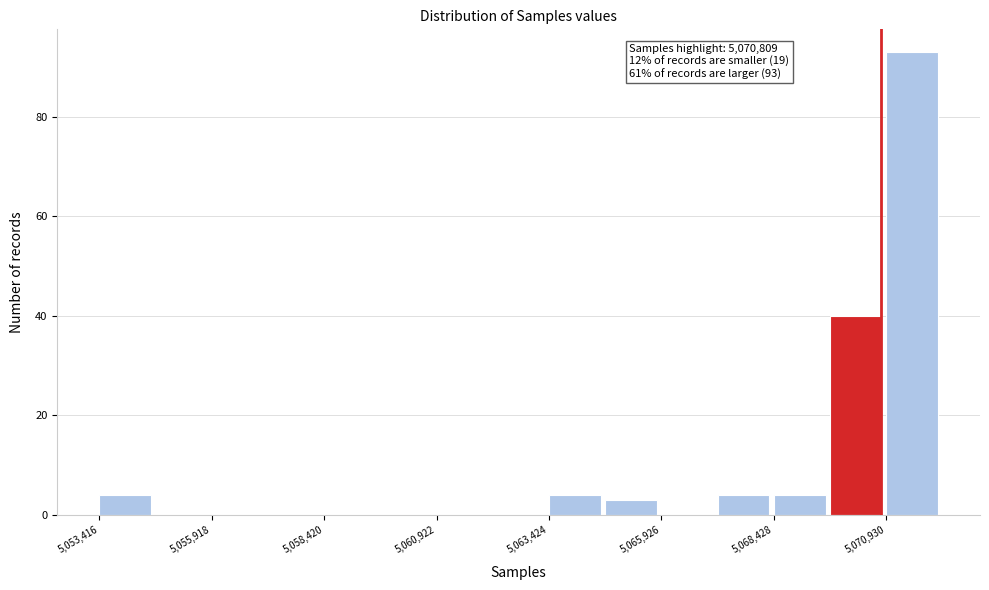

Around what value on the x-axis is the tallest bar? Give the approximate position of its centre, as read against the axis.

5071500